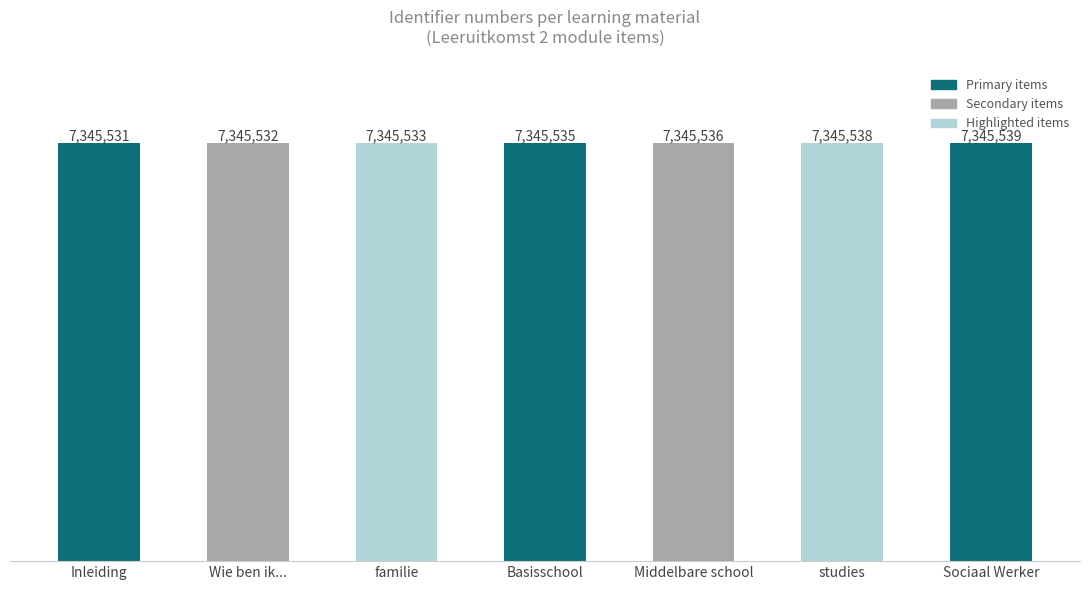

What is the value of the 6th bar from the left?

7345538